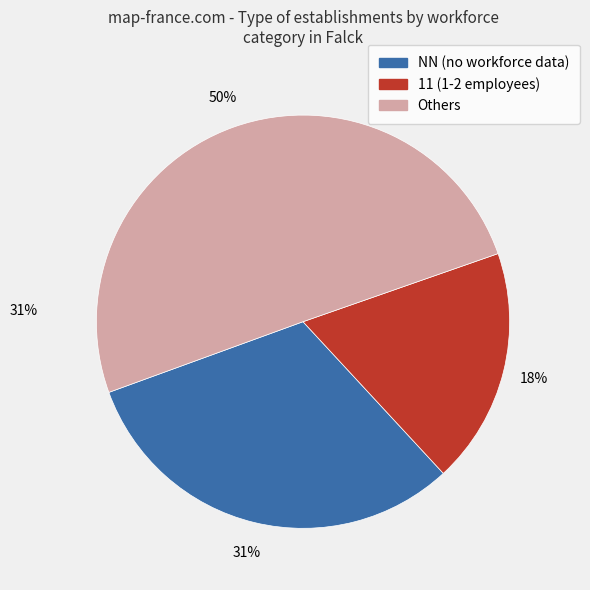

To the nearest percent, what is the average slice percentage?

33%